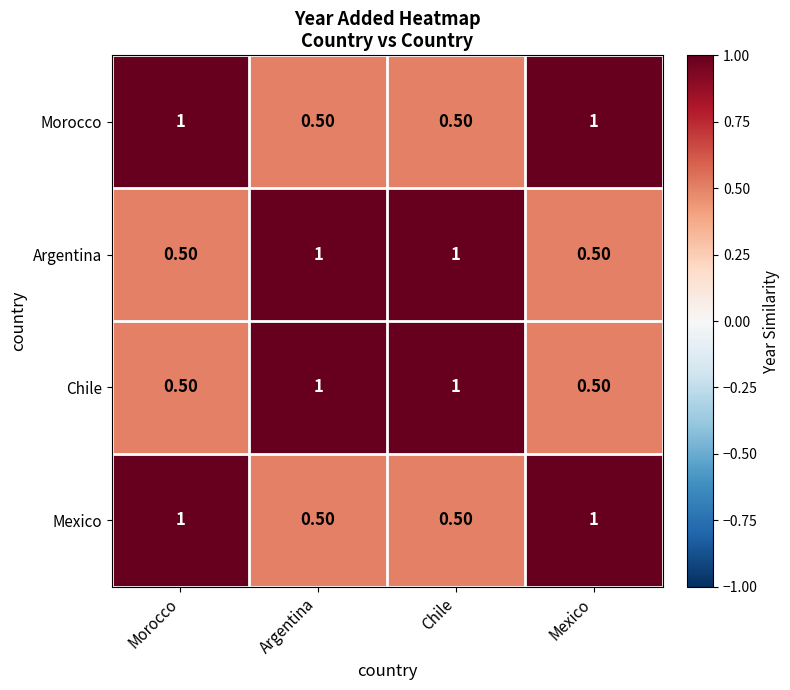

At how many categories does at least one series exceed 0?

4